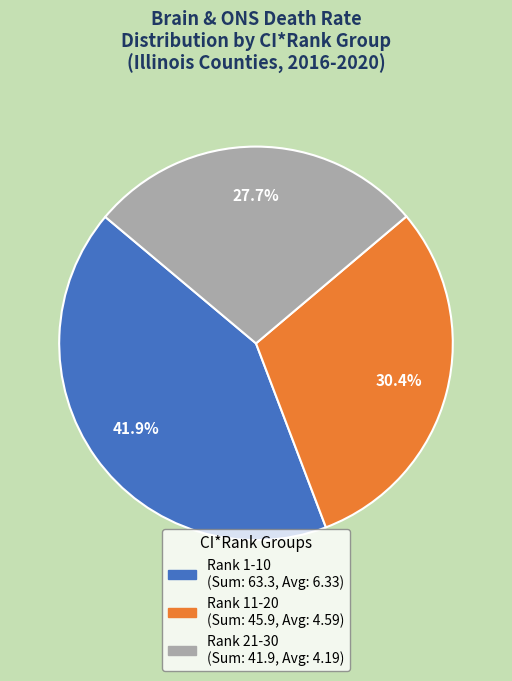

How many segments does this pie chart have?

3